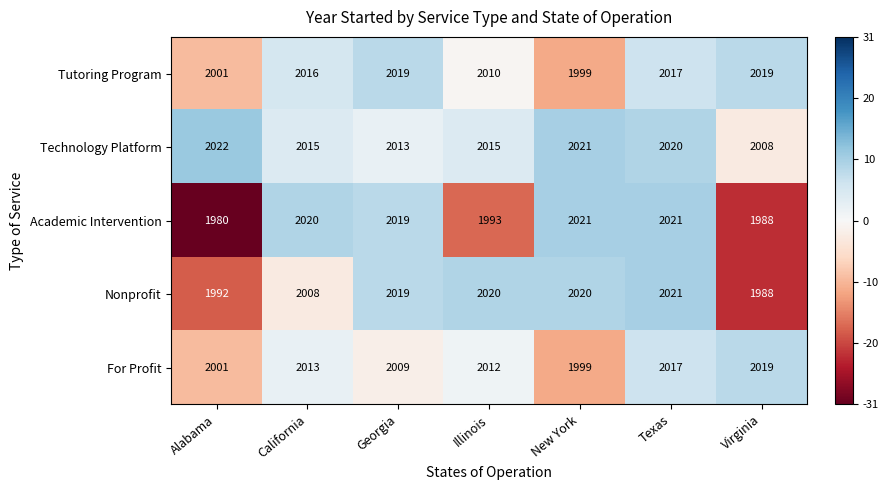

What is the approximate value of Academic Intervention at Georgia, to the nearest 10?

2020